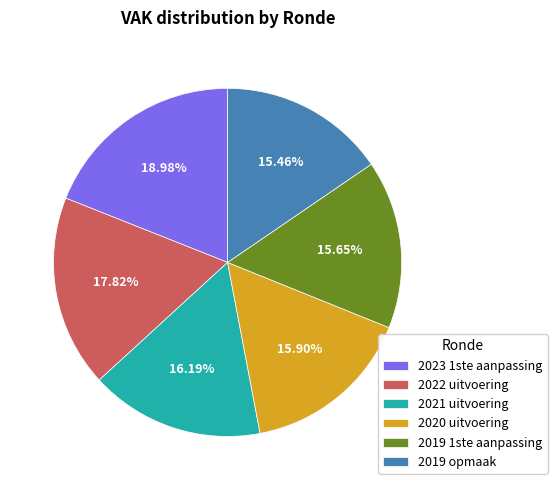

What is the ratio of the value at 2023 1ste aanpassing to the value at 2019 opmaak?

1.2